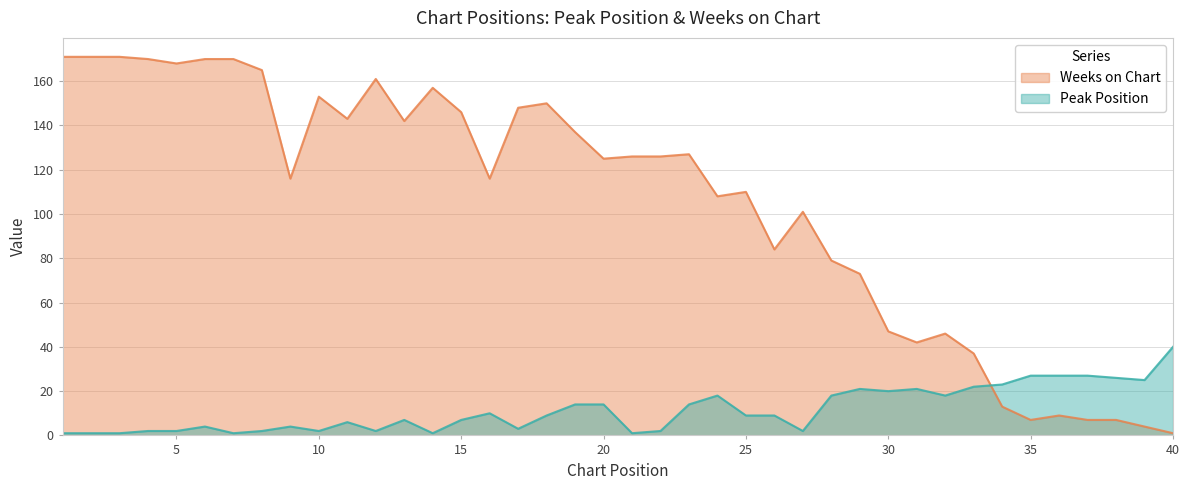

True or false: Peak Position and Weeks on Chart intersect in this chart.

True